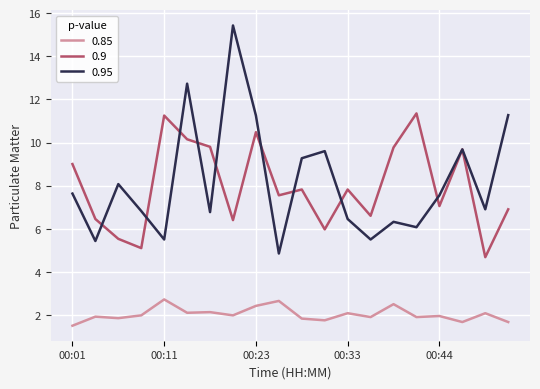

What are all the series names shown in the legend?

0.85, 0.9, 0.95